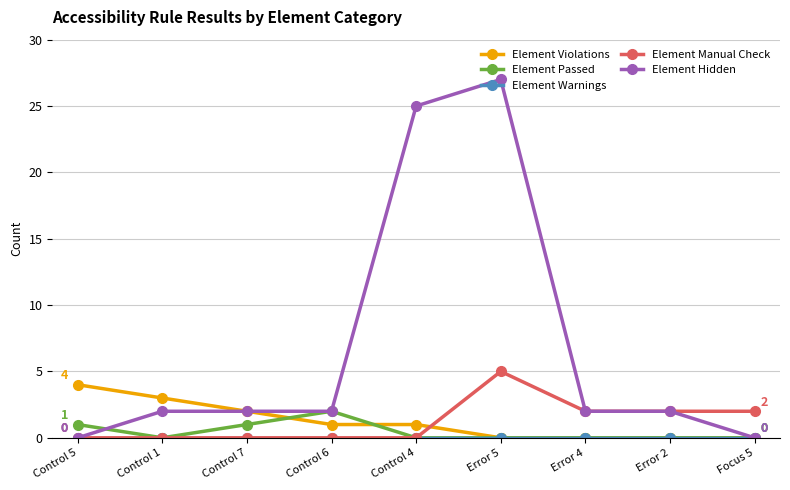

What is the maximum value shown in the chart?

27